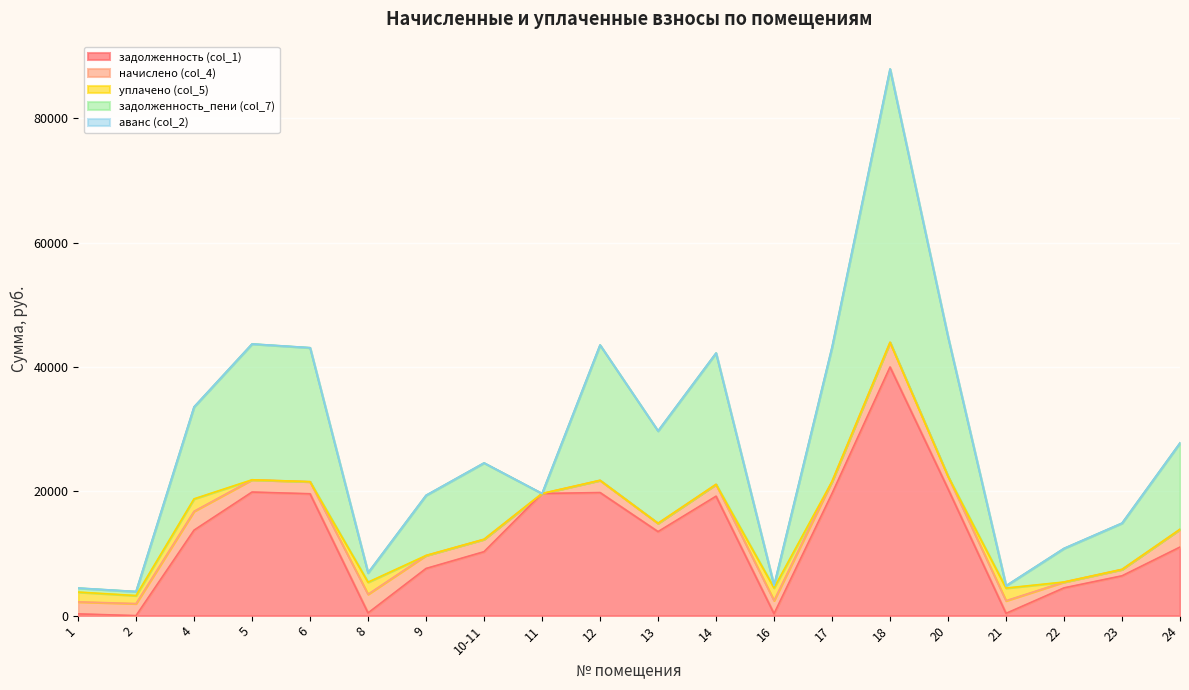

Is it true that уплачено (col_5) equals 0.0 at 22?

True